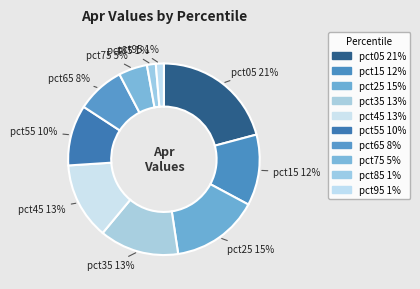

Do pct05 and pct95 together represent more than half of the pie?

No